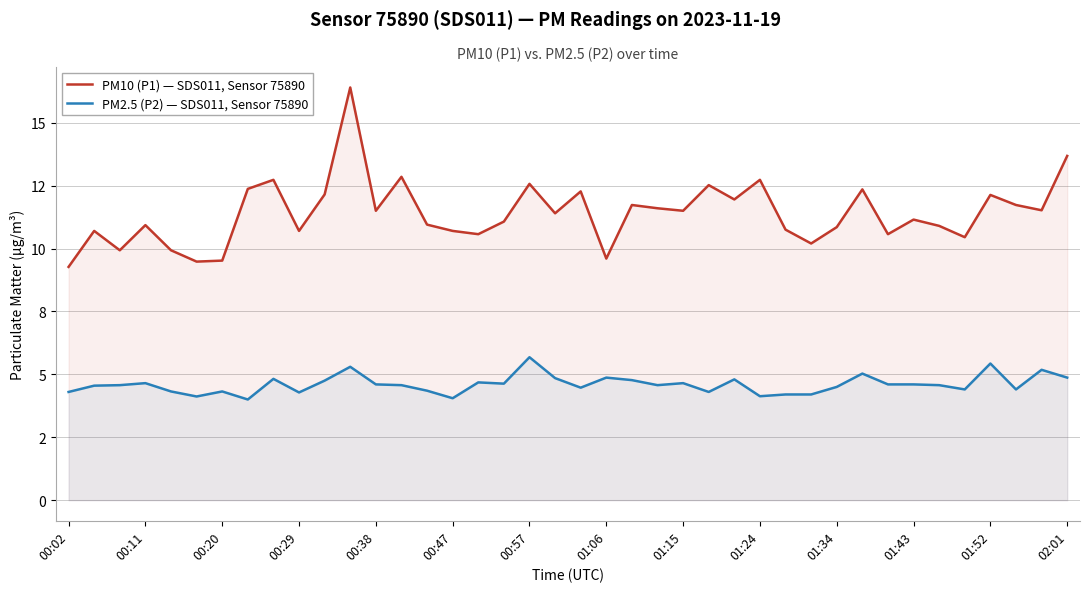

How many lines are shown in the chart?

2